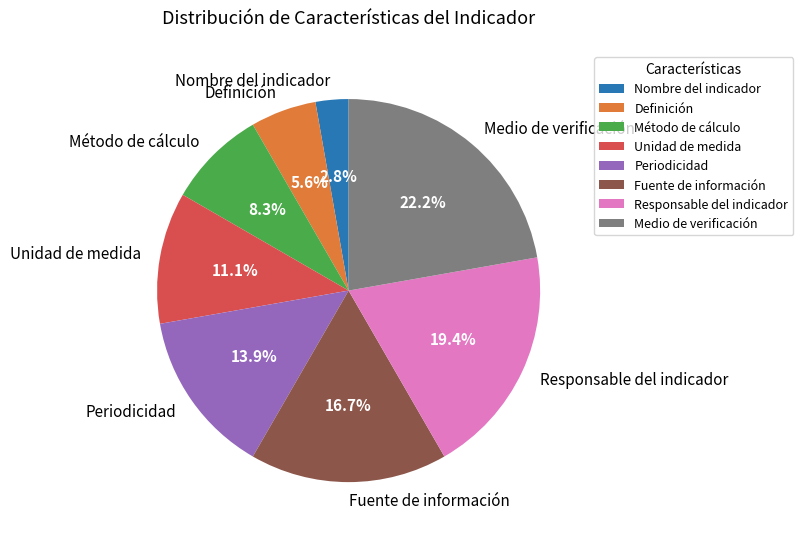

Between Fuente de información and Responsable del indicador, which is larger?

Responsable del indicador